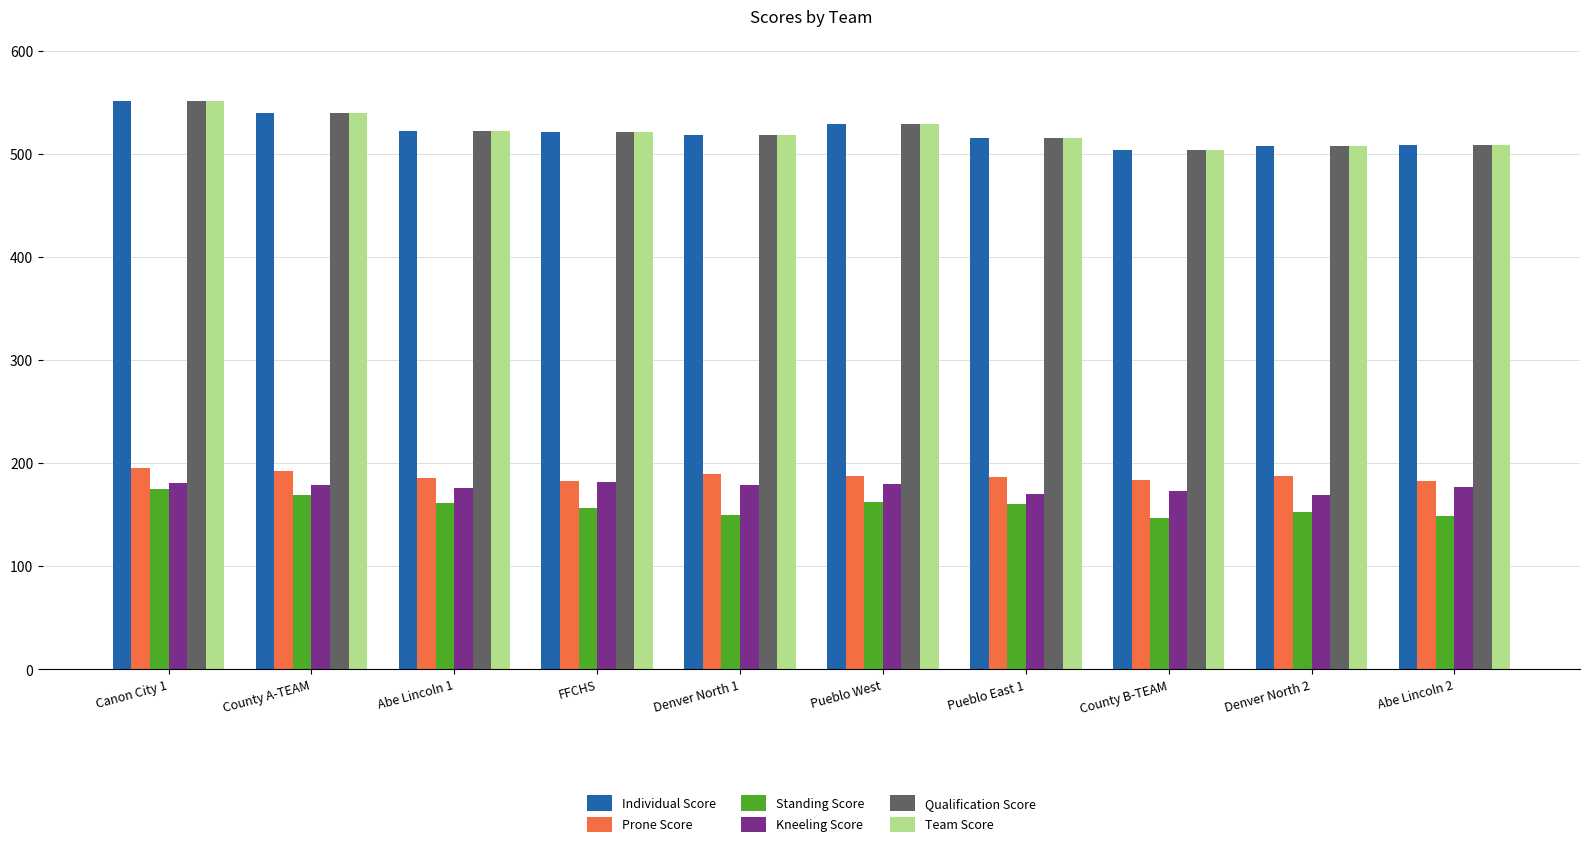

The value of Individual Score at Pueblo East 1 is 516. True or false?

True